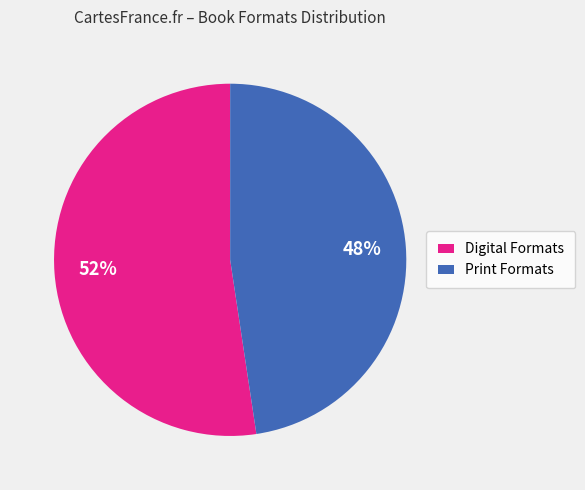

Is the sum of Digital Formats and Print Formats greater than half?

Yes